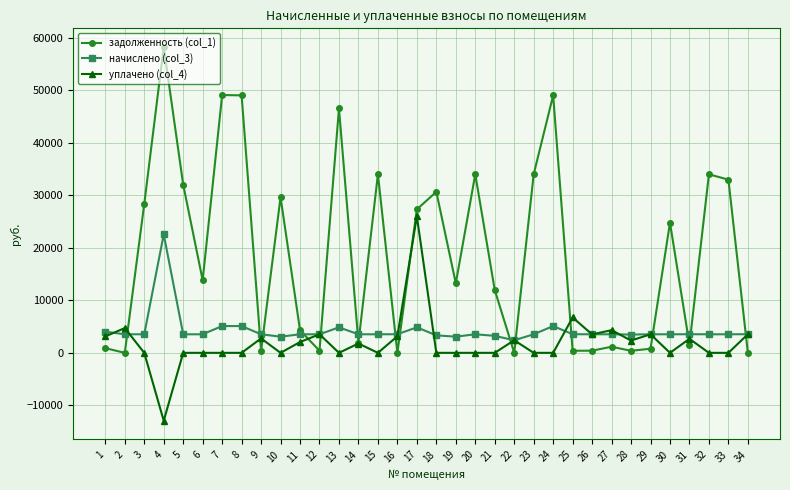

Is the value of уплачено (col_4) at 11 greater than the value of задолженность (col_1) at 34?

Yes